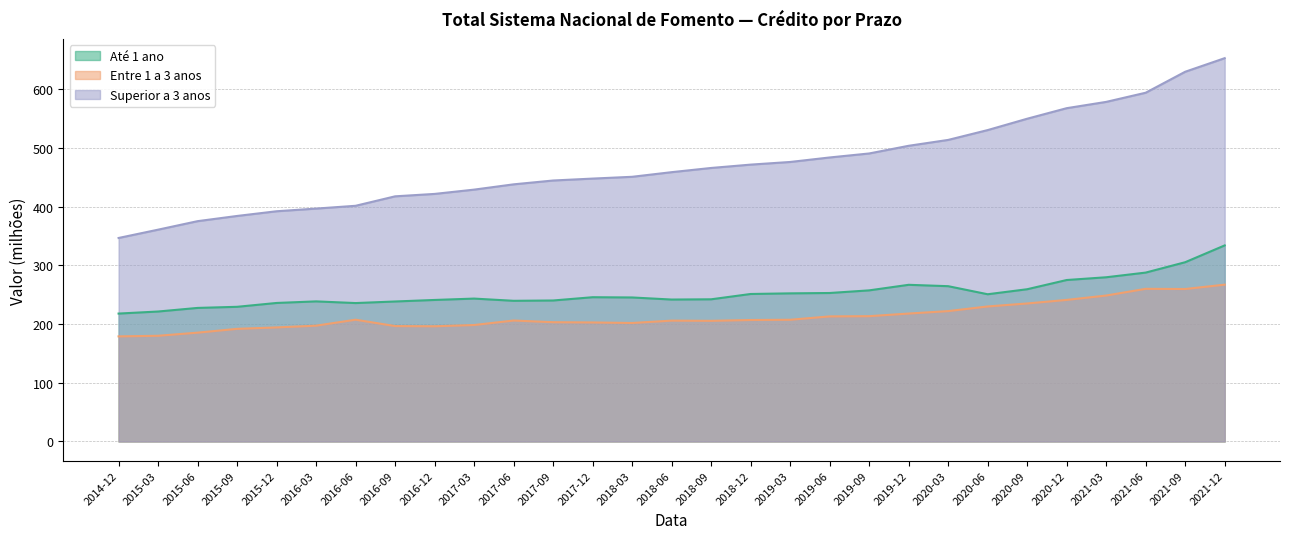

List the series in order of their peak value, highest first.

Superior a 3 anos, Até 1 ano, Entre 1 a 3 anos